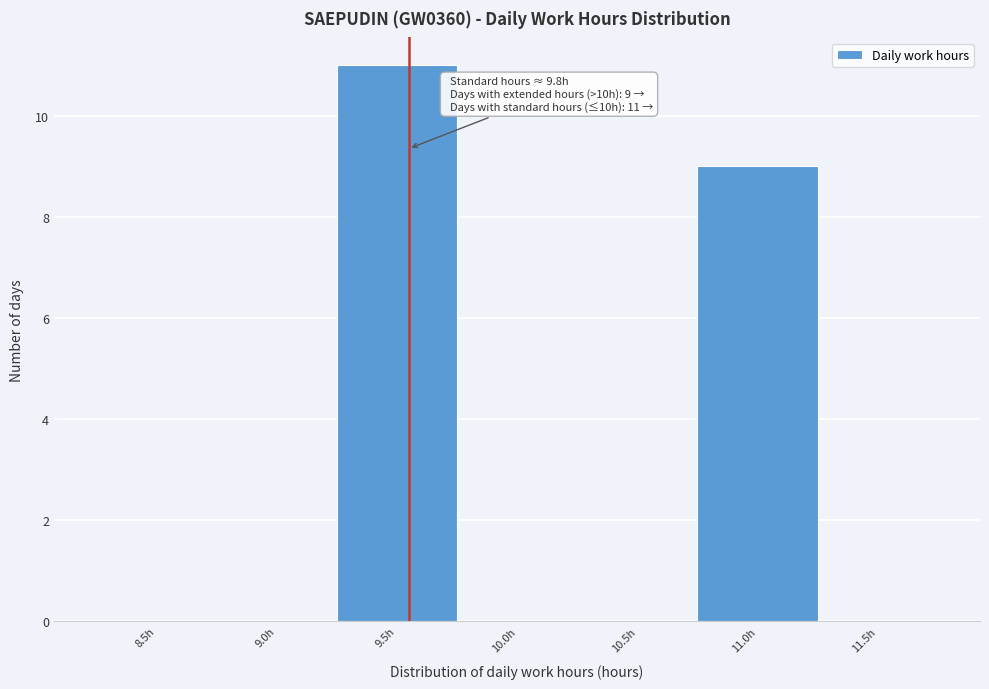

Reading left to right, list all the values displayed in this chart.

8.5h=0	9.0h=0	9.5h=11	10.0h=0	10.5h=0	11.0h=9	11.5h=0